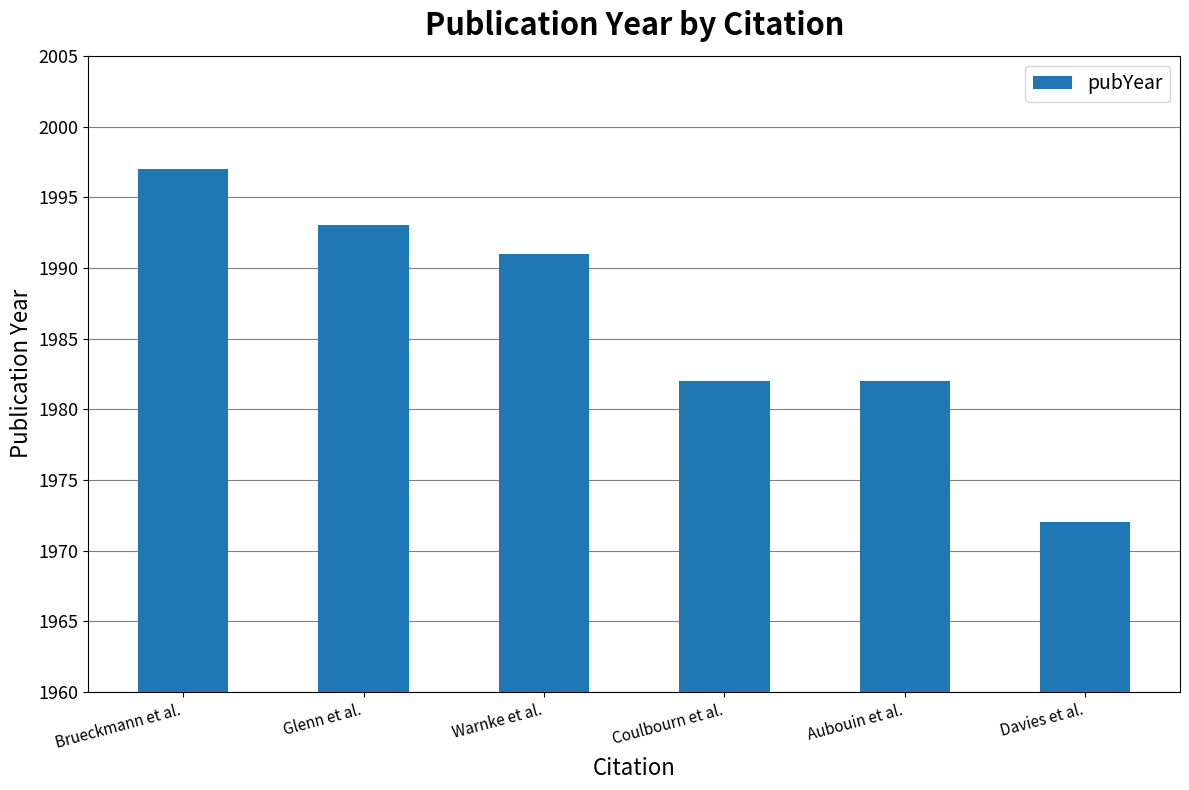

Reading right to left, transcribe all the data shown in this chart.

1972	1982	1982	1991	1993	1997